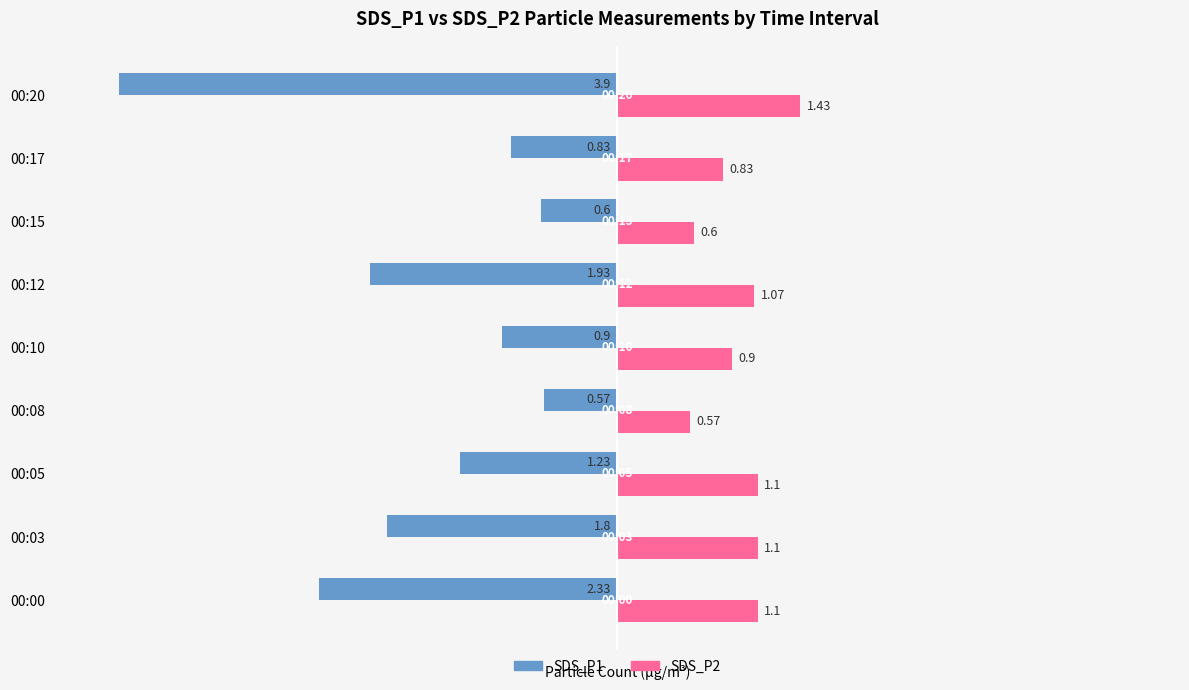

How many data points in SDS_P1 are above -1?

4